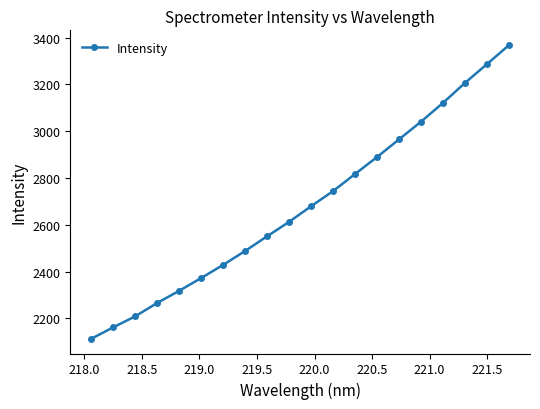

What is the average value?

2682.5